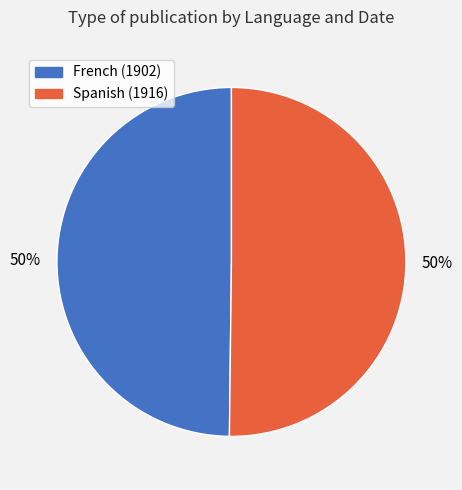

Do French (1902) and Spanish (1916) together represent more than half of the pie?

Yes